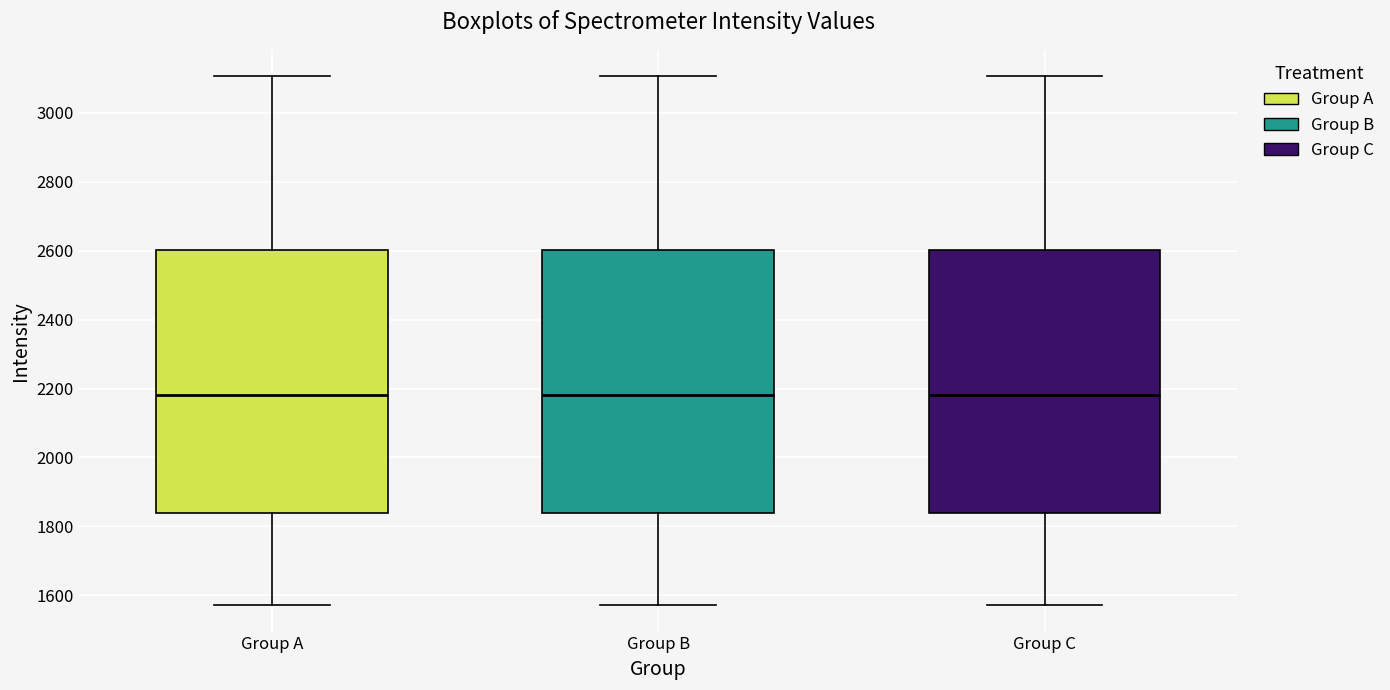

Reading left to right, transcribe this box plot: for each box, give where its median line is, the range the box spans, and where its two whiskers end, as read against the y-axis. The values are not printed on the chart, so give them approximately, as read against the axis.

Group A: median 2180, box 1840 to 2600, whiskers 1580 to 3100
Group B: median 2180, box 1840 to 2600, whiskers 1580 to 3100
Group C: median 2180, box 1840 to 2600, whiskers 1580 to 3100